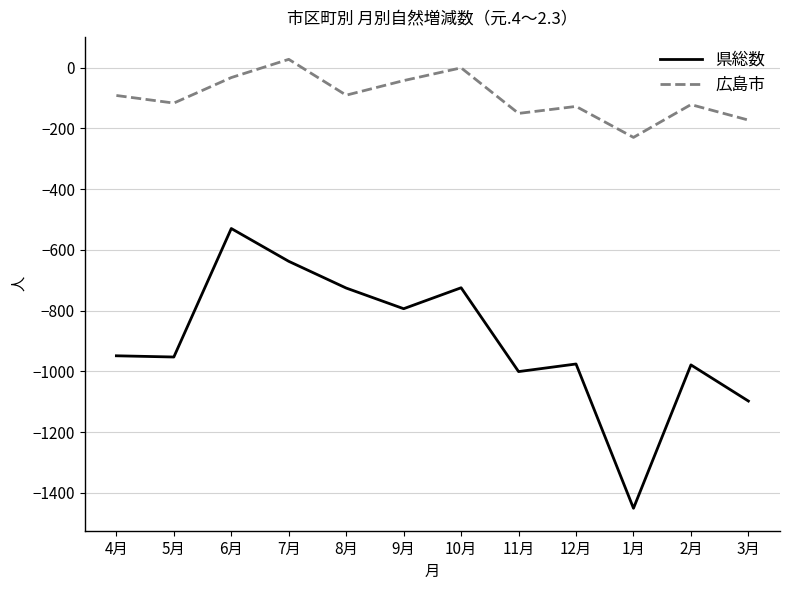

At which label does 県総数 first exceed -949?

6月